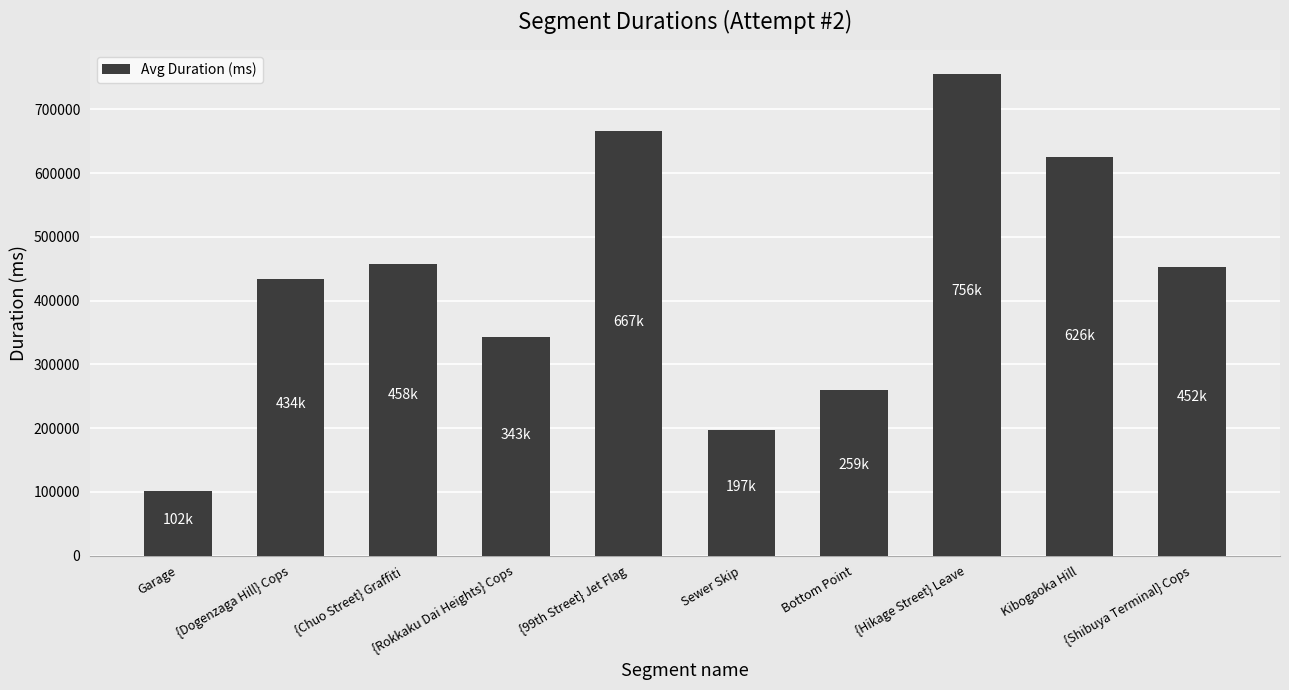

What is the label of the 8th bar from the right?

{Chuo Street} Graffiti